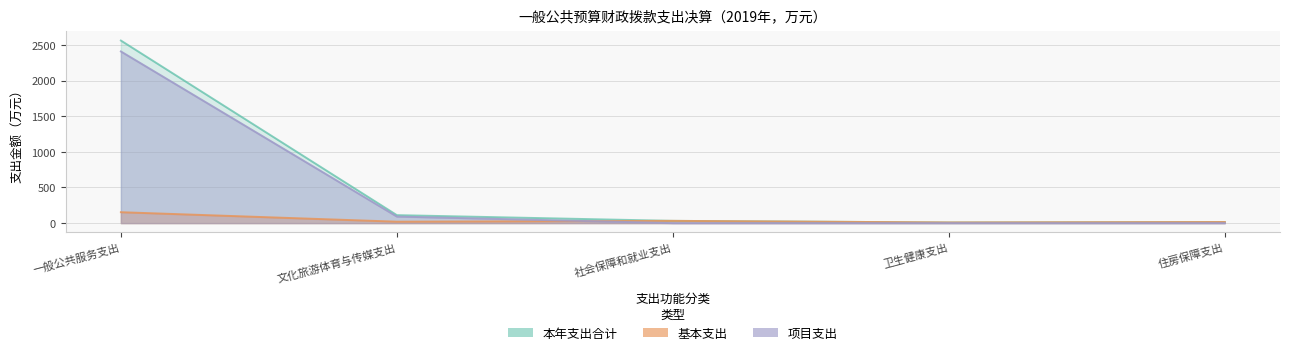

Reading left to right, extract all data points from this chart.

项目支出: 一般公共服务支出=2410.0	文化旅游体育与传媒支出=92.0	社会保障和就业支出=0.0	卫生健康支出=0.0	住房保障支出=0.0
基本支出: 一般公共服务支出=153.1	文化旅游体育与传媒支出=20.0	社会保障和就业支出=31.6	卫生健康支出=9.1	住房保障支出=15.3
本年支出合计: 一般公共服务支出=2563.1	文化旅游体育与传媒支出=112.0	社会保障和就业支出=31.6	卫生健康支出=9.1	住房保障支出=15.3